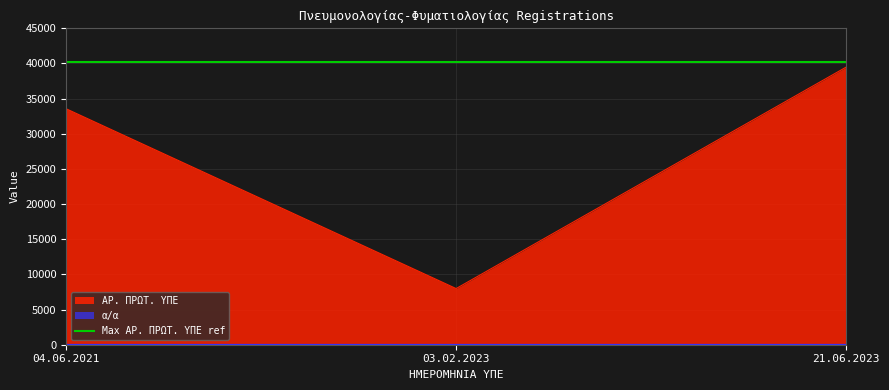

List the labels in order of α/α value, largest first.

21.06.2023, 03.02.2023, 04.06.2021